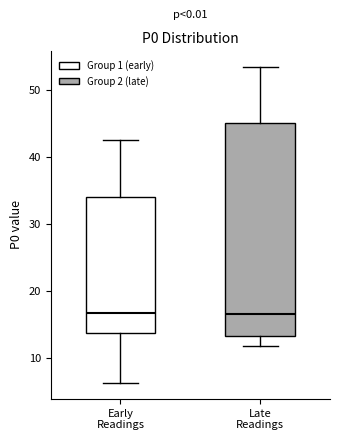

Which box is the tallest, from its lower edge to its upper edge?

Late Readings